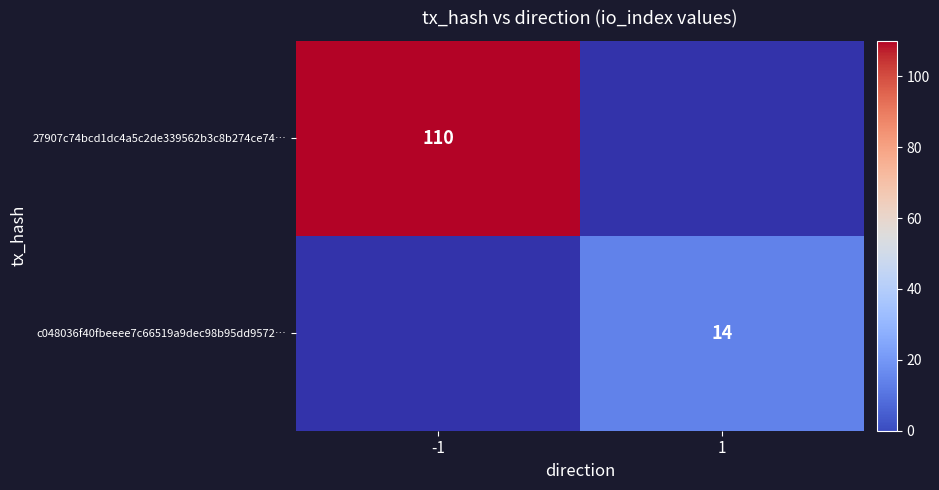

Is the value of c048036f40fbeeee7c66519a9dec98b95dd9572… at 1 greater than the value of 27907c74bcd1dc4a5c2de339562b3c8b274ce74… at -1?

No